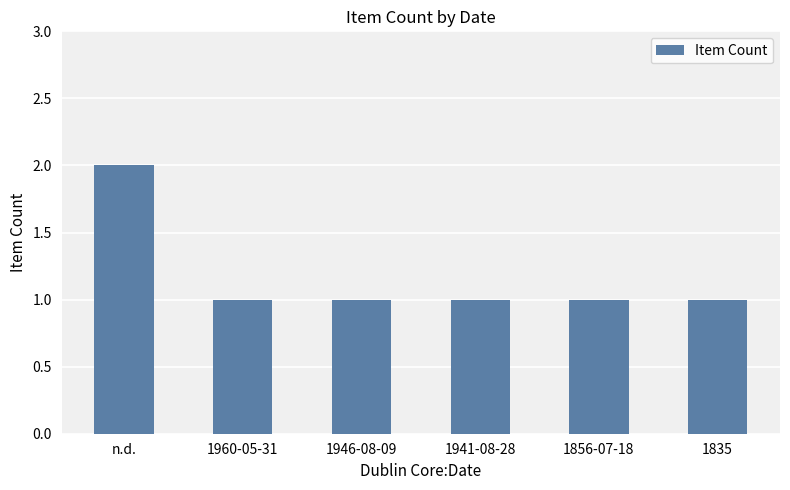

What is the label of the 2nd bar from the left?

1960-05-31